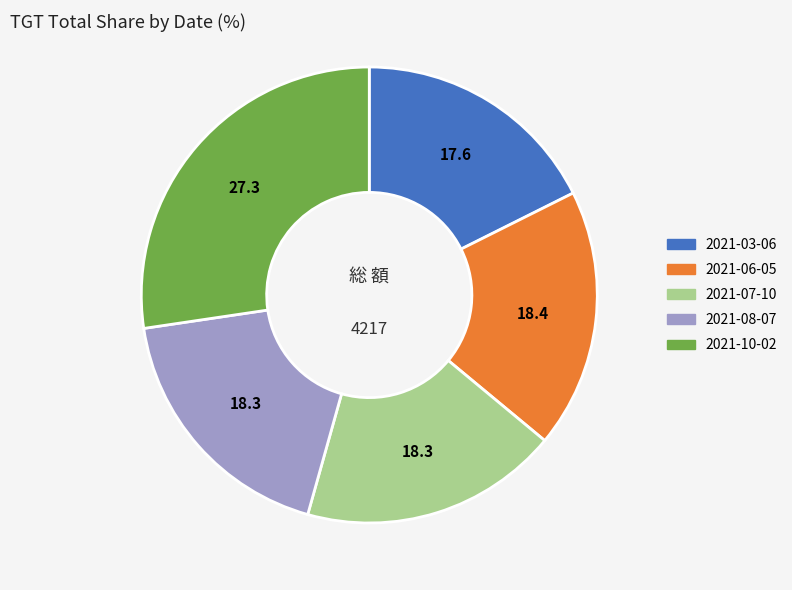

Approximately how many times larger is the value at 2021-10-02 compared to 2021-08-07?

1.5